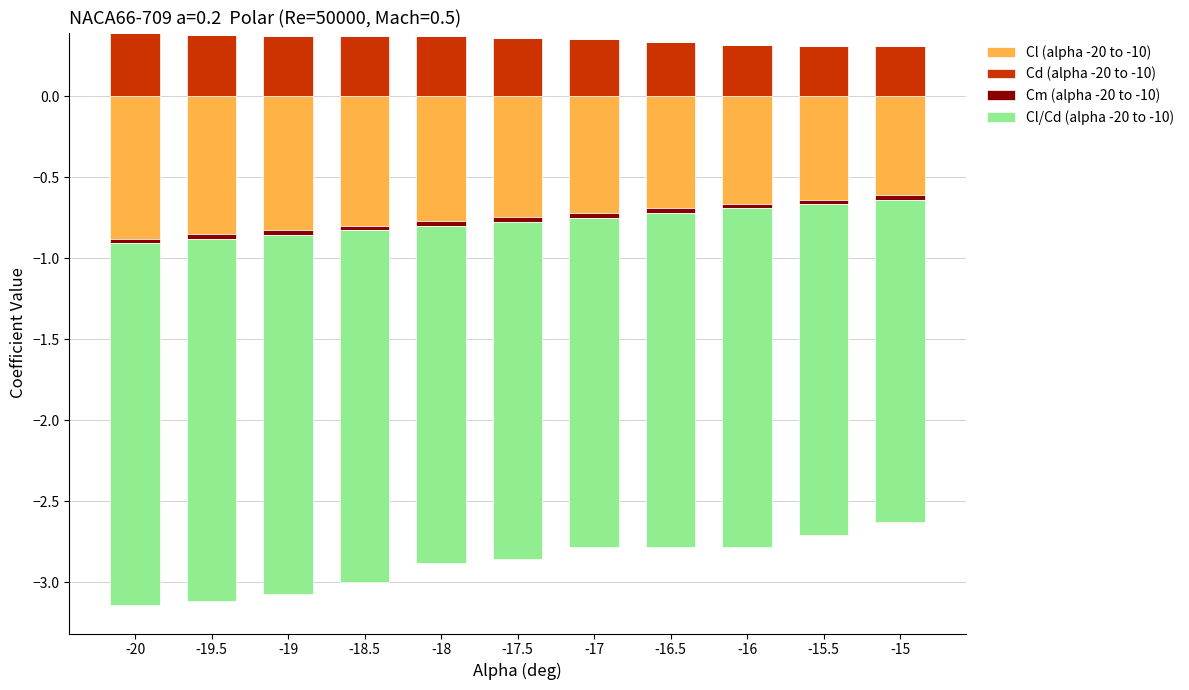

What is the lowest value of the Cd (alpha -20 to -10) series?

0.3